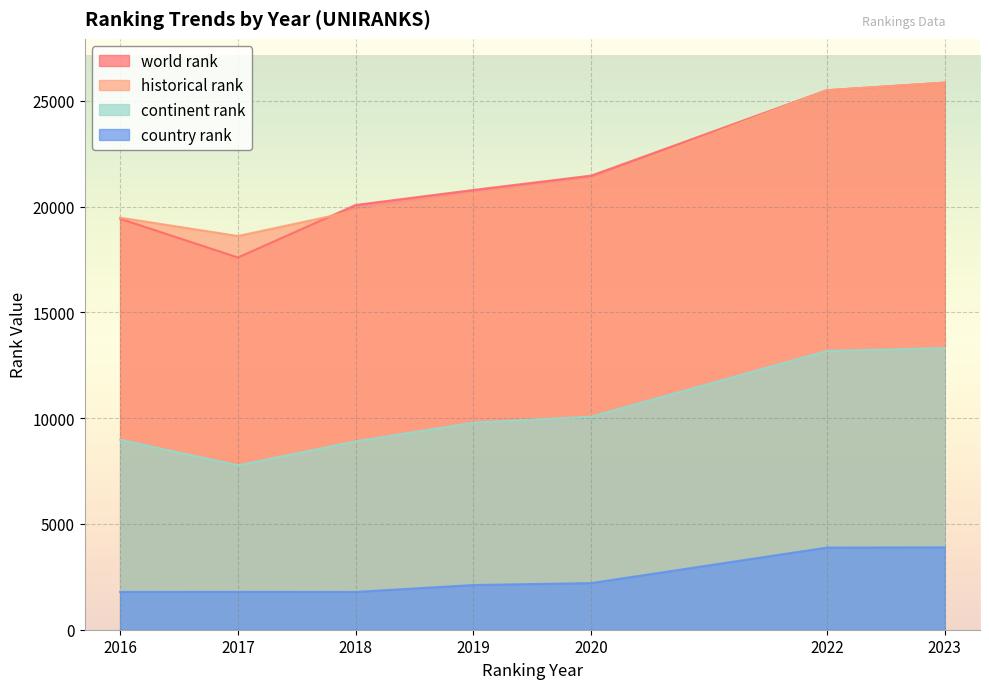

At how many categories does at least one series exceed 18478?

7